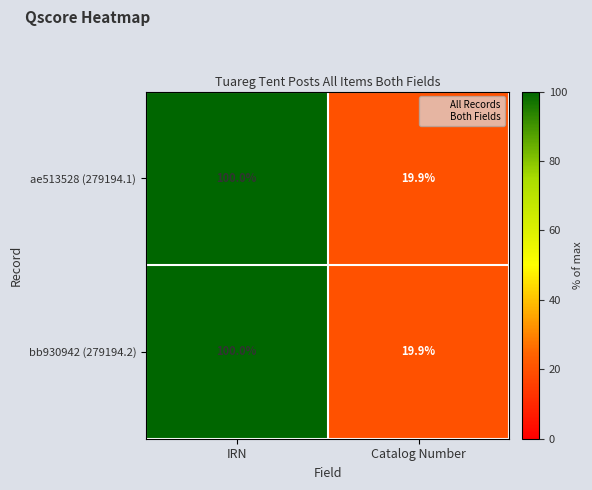

What is the approximate value of bb930942 (279194.2) at Catalog Number?

19.9